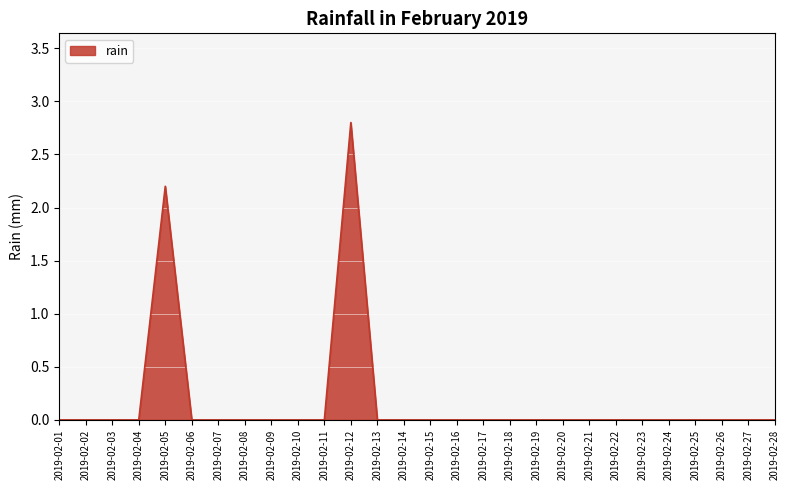

Does the chart have visible grid lines?

Yes